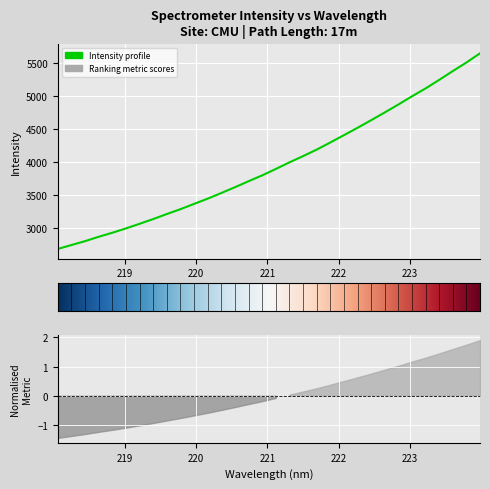

What is the minimum value shown in the chart?

2683.8